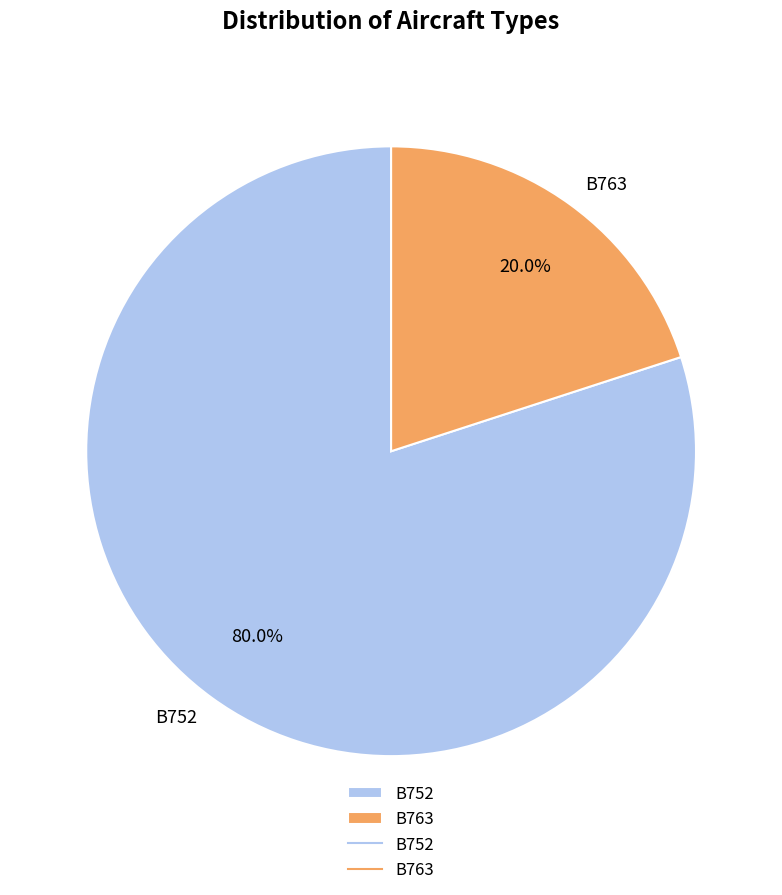

To the nearest percent, what is the difference between the largest and smallest slice percentages?

60%